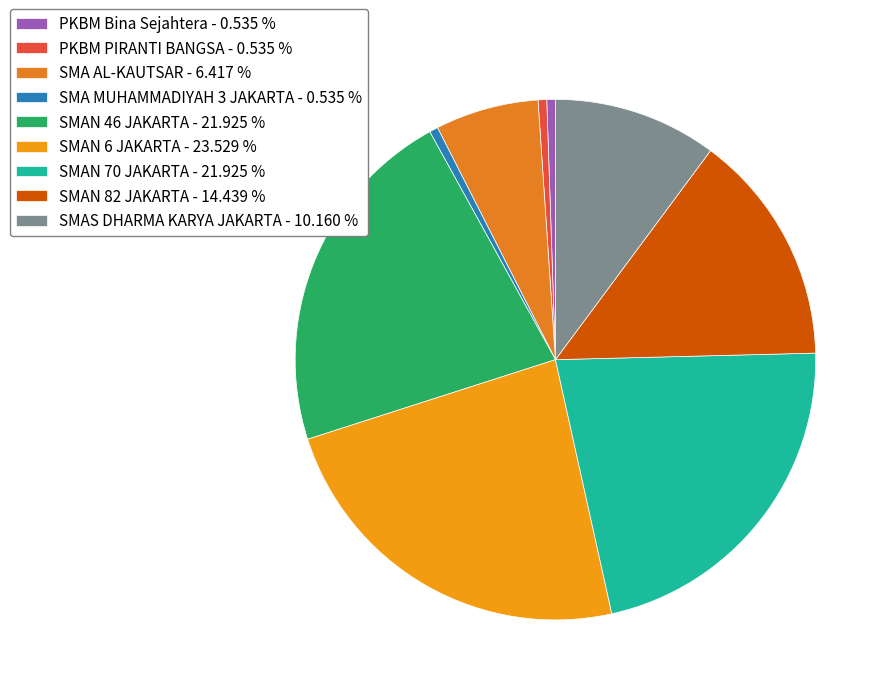

How many slices are in this pie chart?

9